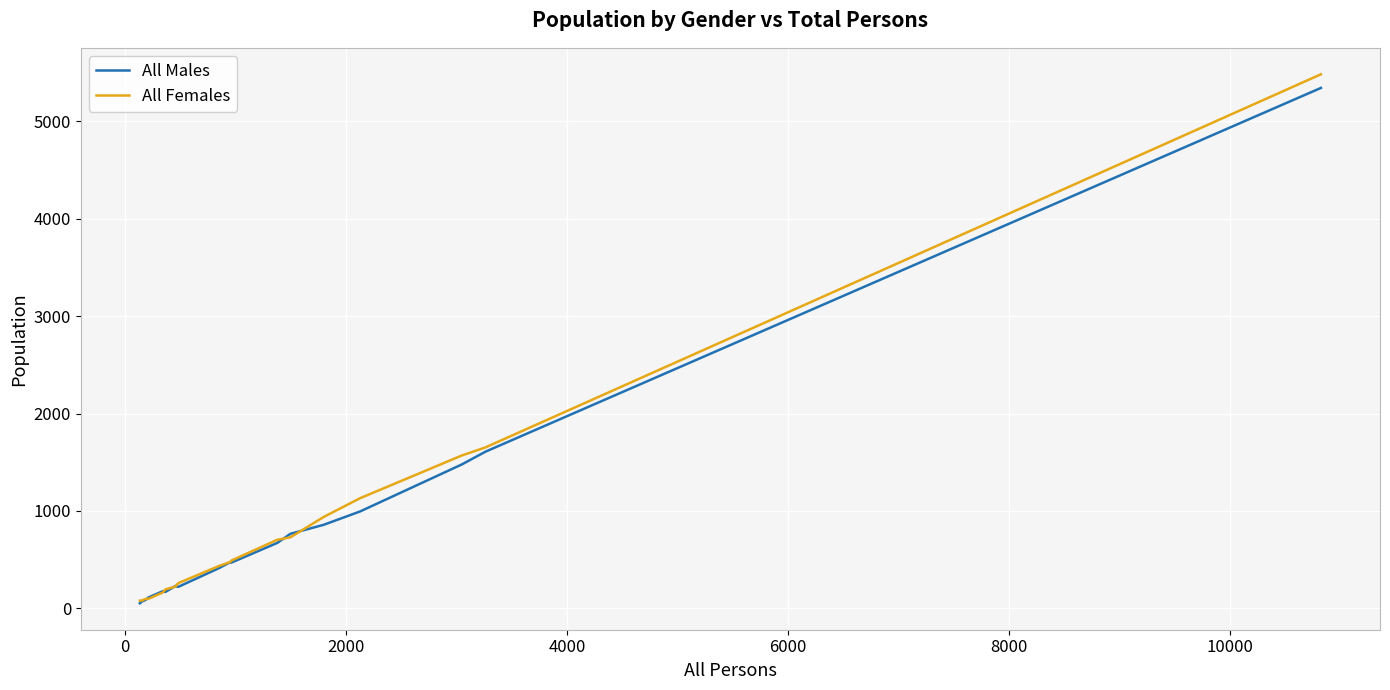

Which series has the widest spread of values?

All Females